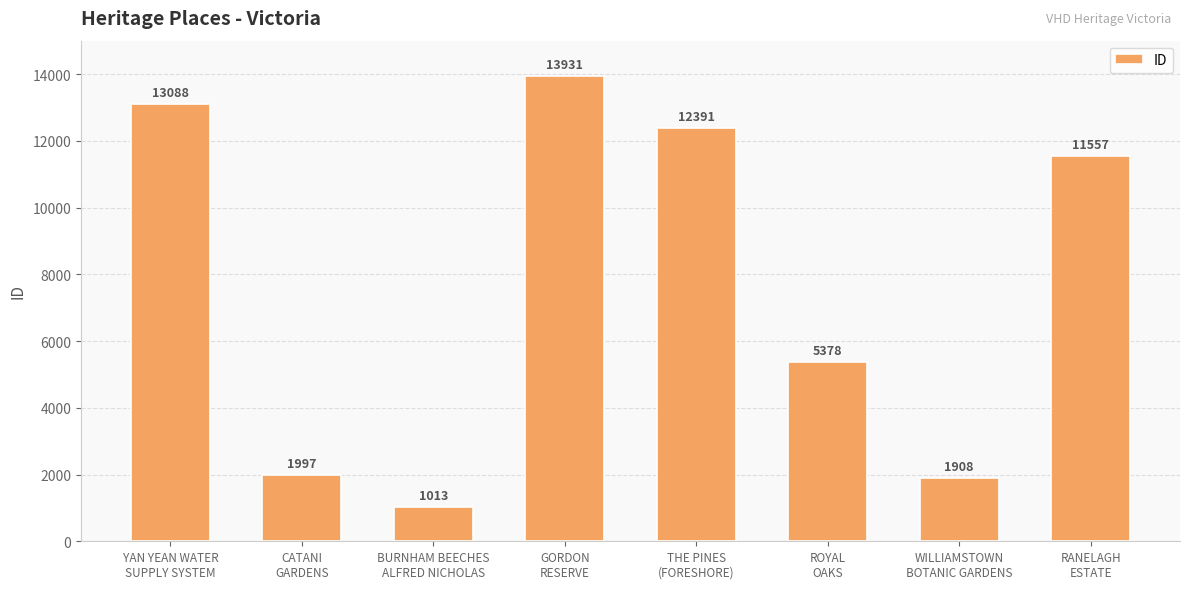

What is the value of the 8th bar from the left?

11557